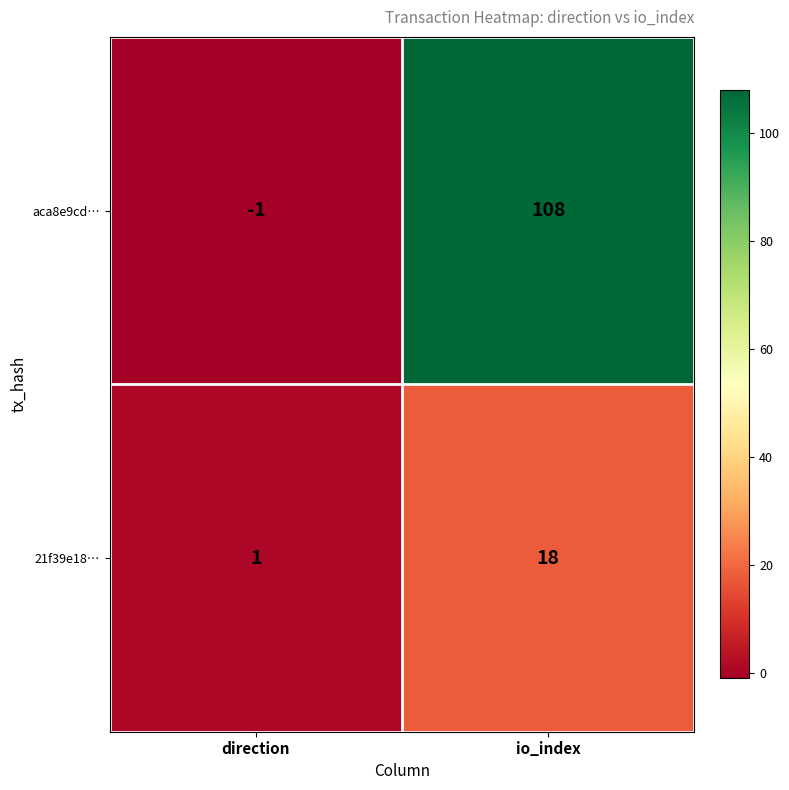

What is the spread (max minus min) of values at io_index?

90